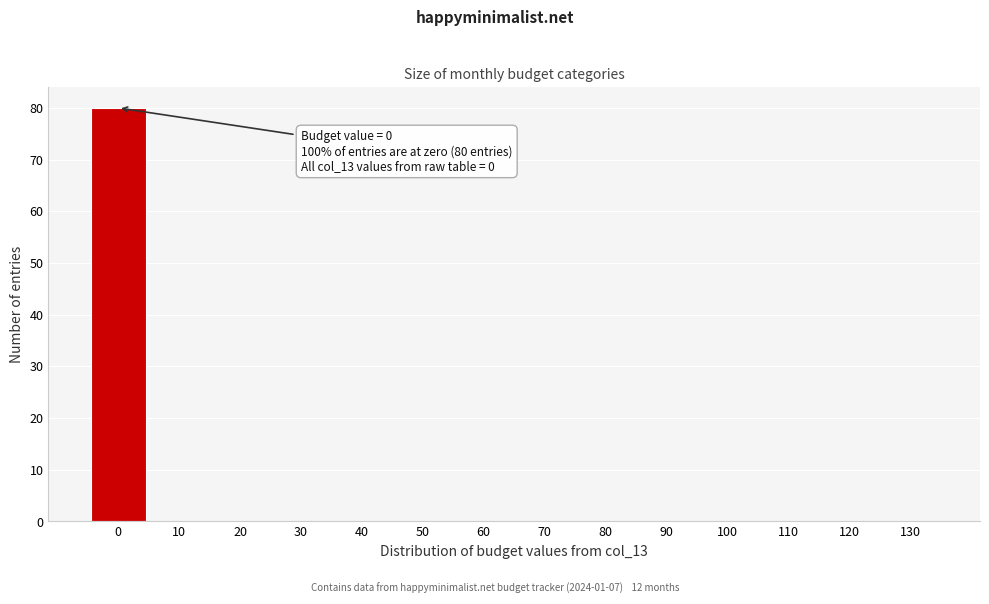

Reading left to right, list all the values displayed in this chart.

0=80	10=0	20=0	30=0	40=0	50=0	60=0	70=0	80=0	90=0	100=0	110=0	120=0	130=0